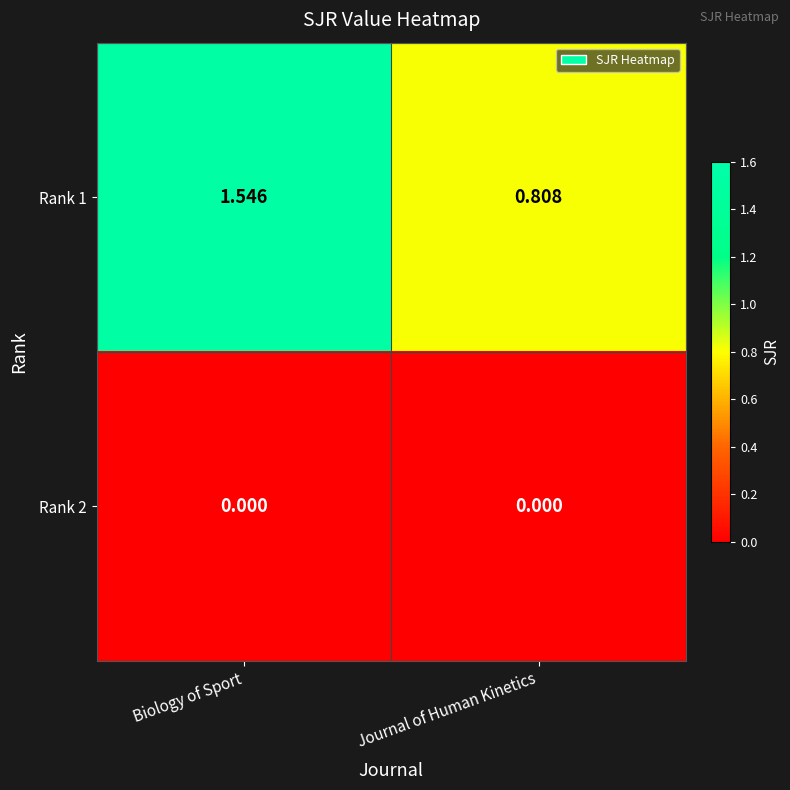

At which category is the sum across all series the highest?

Biology of Sport